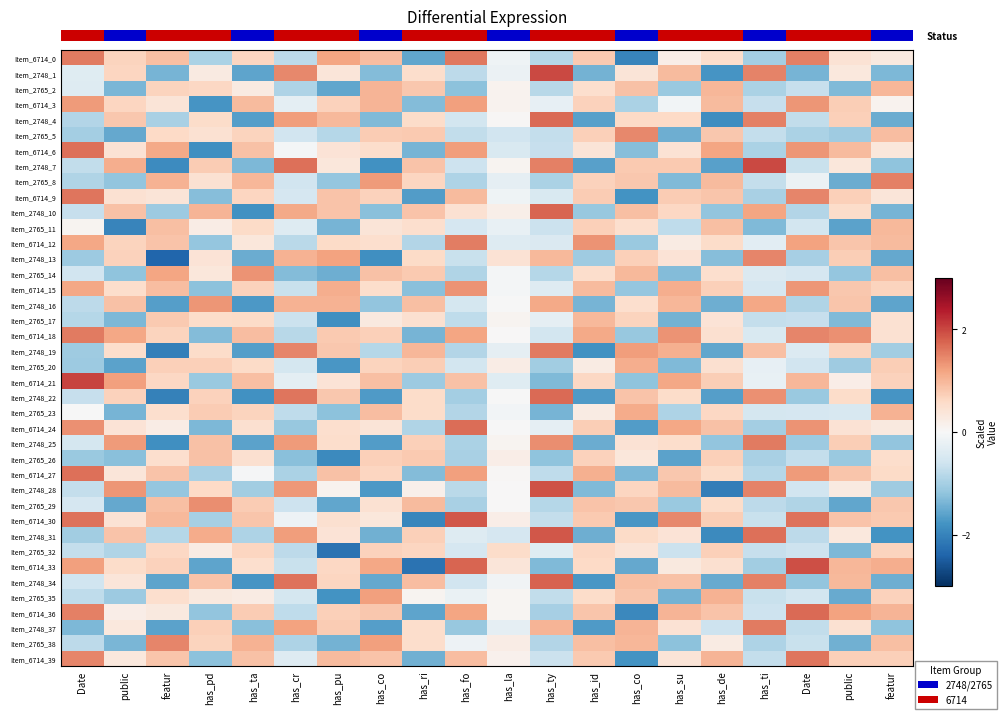

True or false: Item_2748_10 has a value of -1.6 at has_de.

False